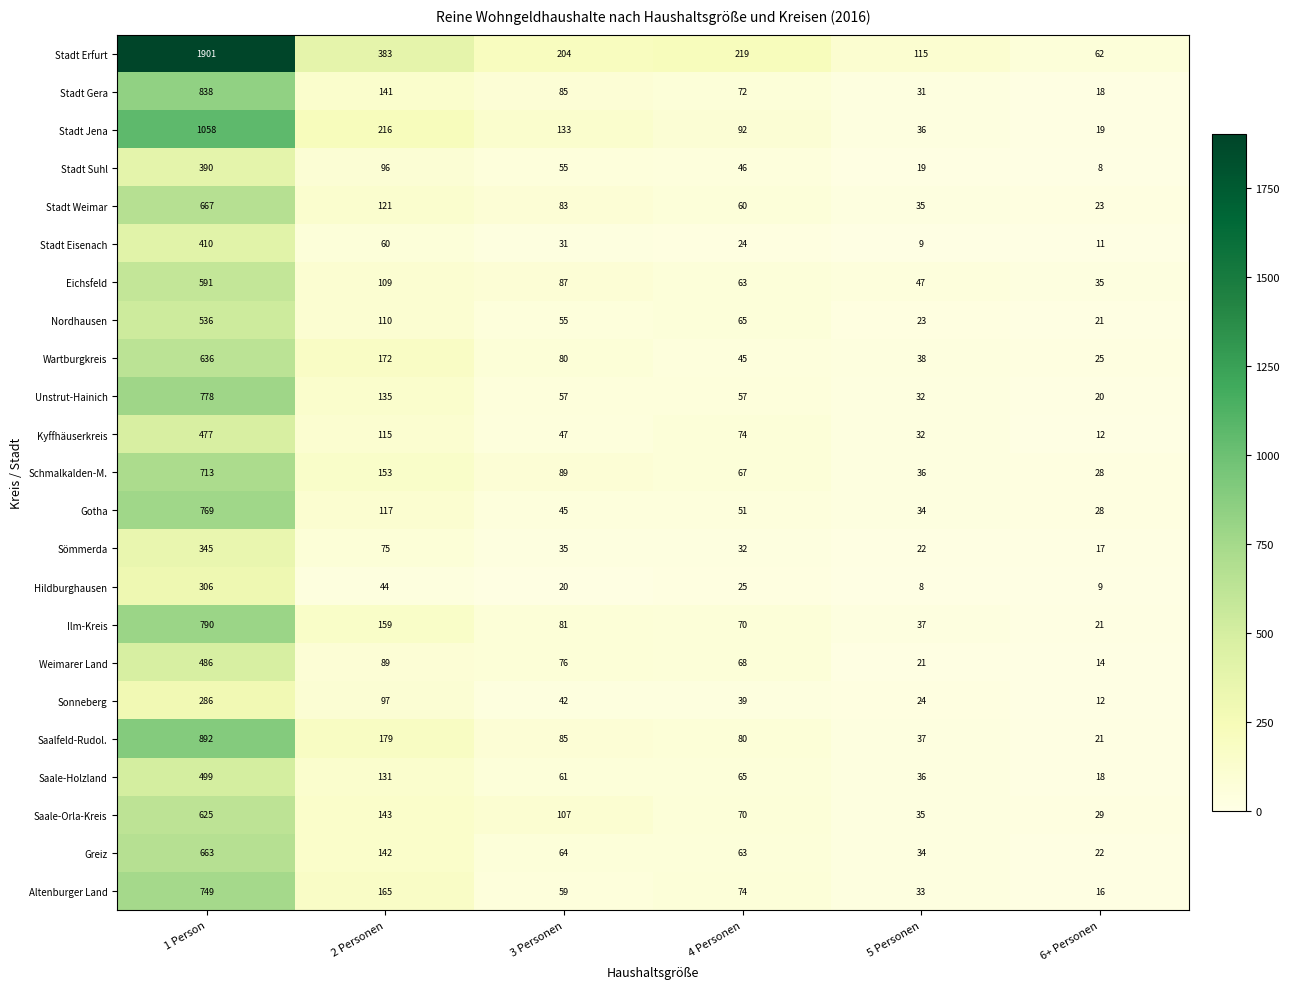

What is the sum of all Stadt Suhl values?

614